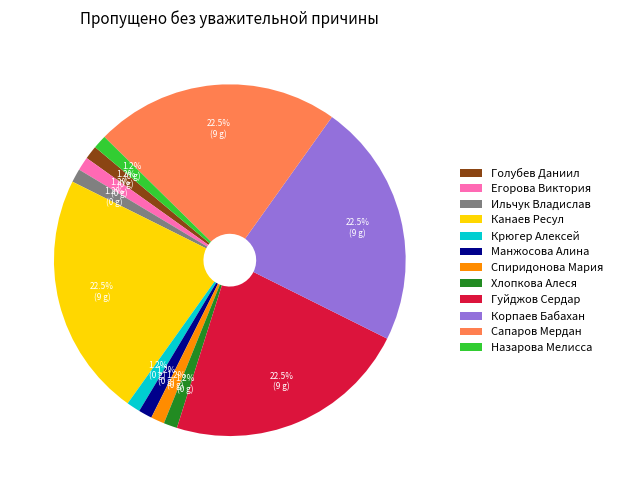

Combined, do Сапаров Мердан and Манжосова Алина account for over 50%?

No